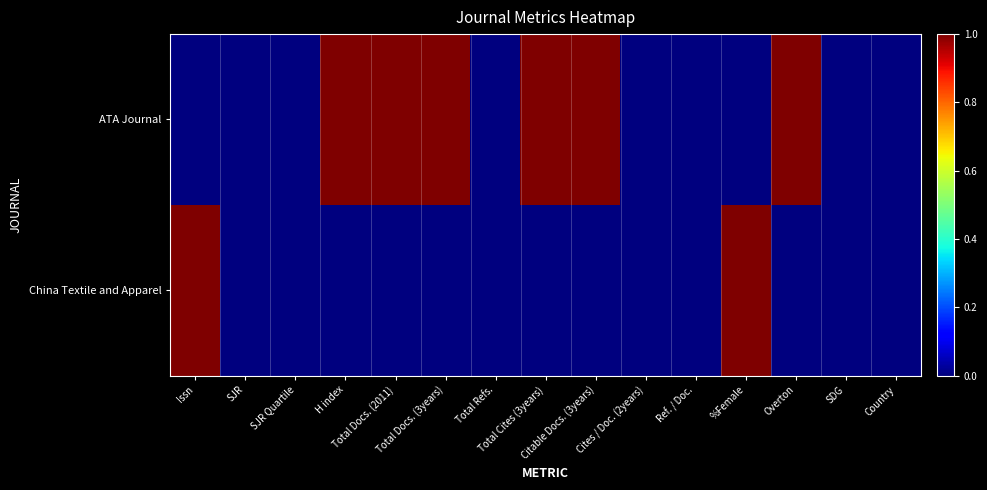

Reading left to right, extract all data points from this chart.

ATA Journal: Issn=0	SJR=0	SJR Quartile=0	H index=1	Total Docs. (2011)=1	Total Docs. (3years)=1	Total Refs.=0	Total Cites (3years)=1	Citable Docs. (3years)=1	Cites / Doc. (2years)=0	Ref. / Doc.=0	%Female=0	Overton=1	SDG=0	Country=0
China Textile and Apparel: Issn=1	SJR=0	SJR Quartile=0	H index=0	Total Docs. (2011)=0	Total Docs. (3years)=0	Total Refs.=0	Total Cites (3years)=0	Citable Docs. (3years)=0	Cites / Doc. (2years)=0	Ref. / Doc.=0	%Female=1	Overton=0	SDG=0	Country=0